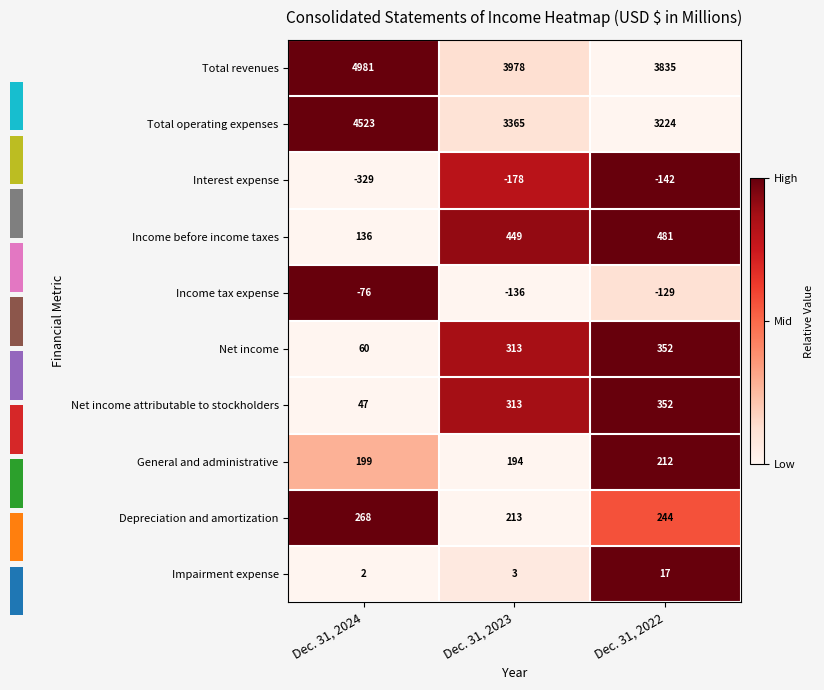

Count the Total revenues values in the range 3835 to 4981.

3